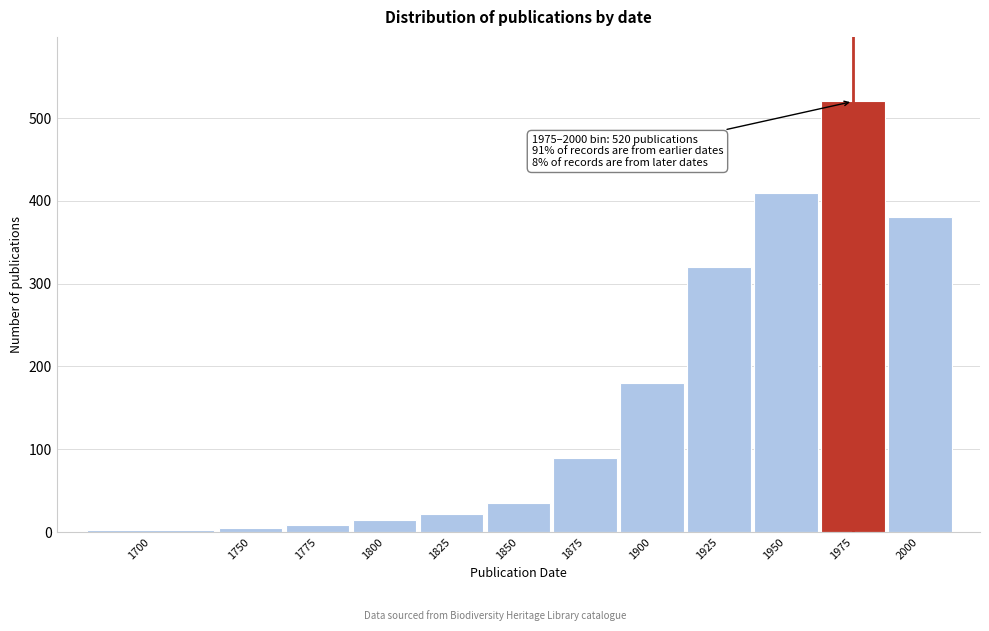

Reading right to left, what are all the values shown in this chart?

380	520	410	320	180	89	35	22	15	8	5	2